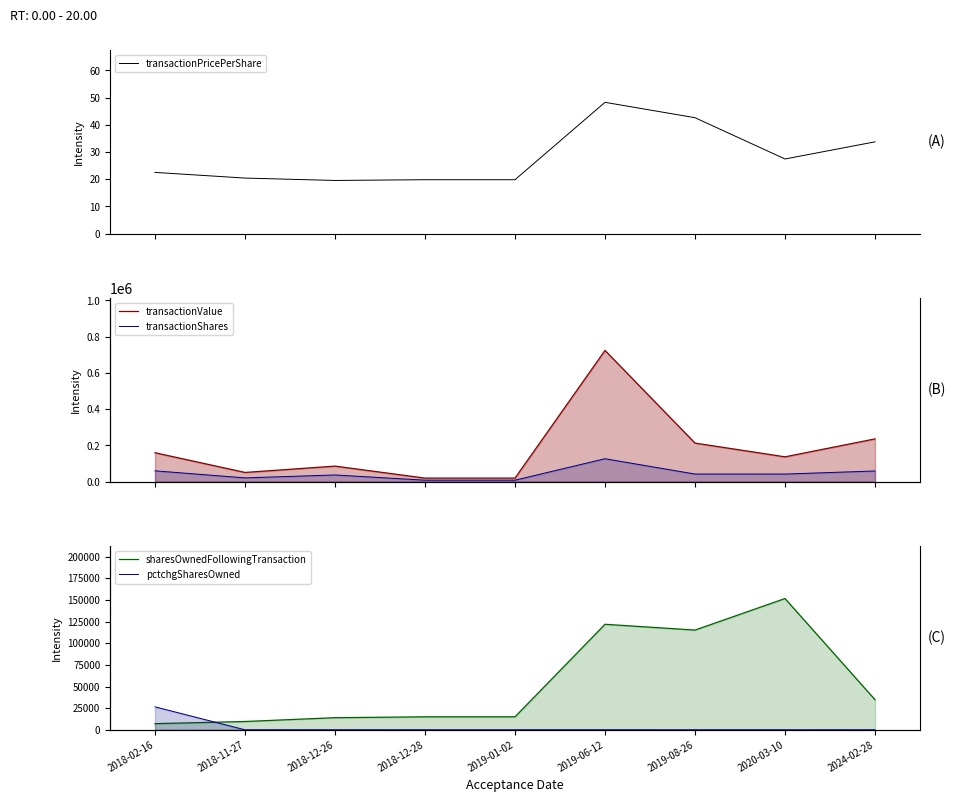

What is the sum of all transactionShares values?

48000.0